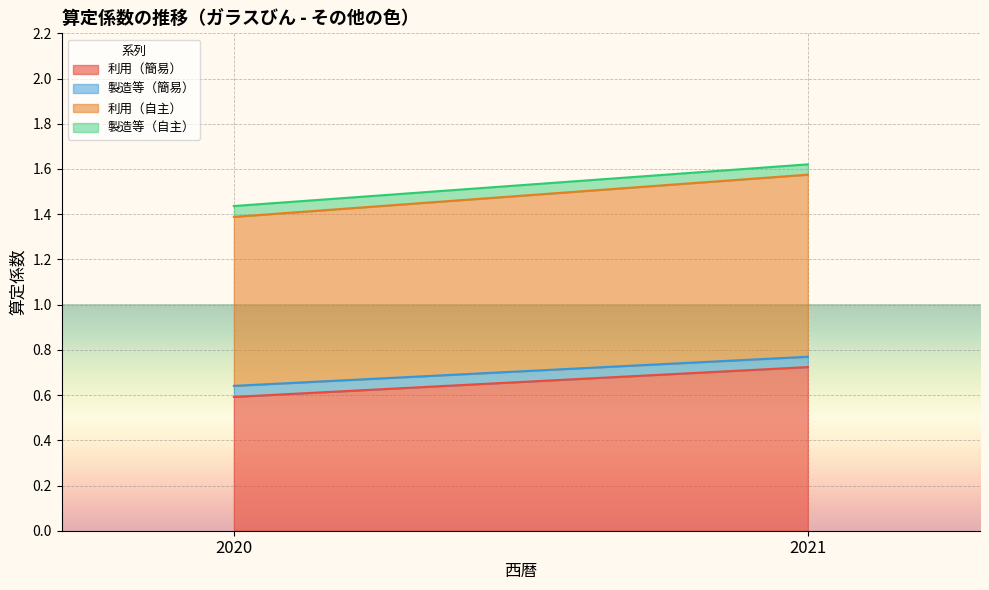

At which category is the sum across all series the highest?

2021